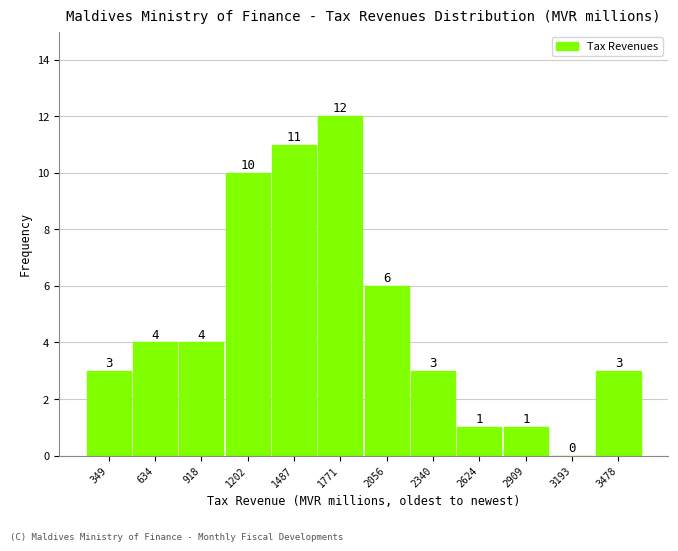

Over which range of the x-axis is the bar tallest?

1650 to 1900